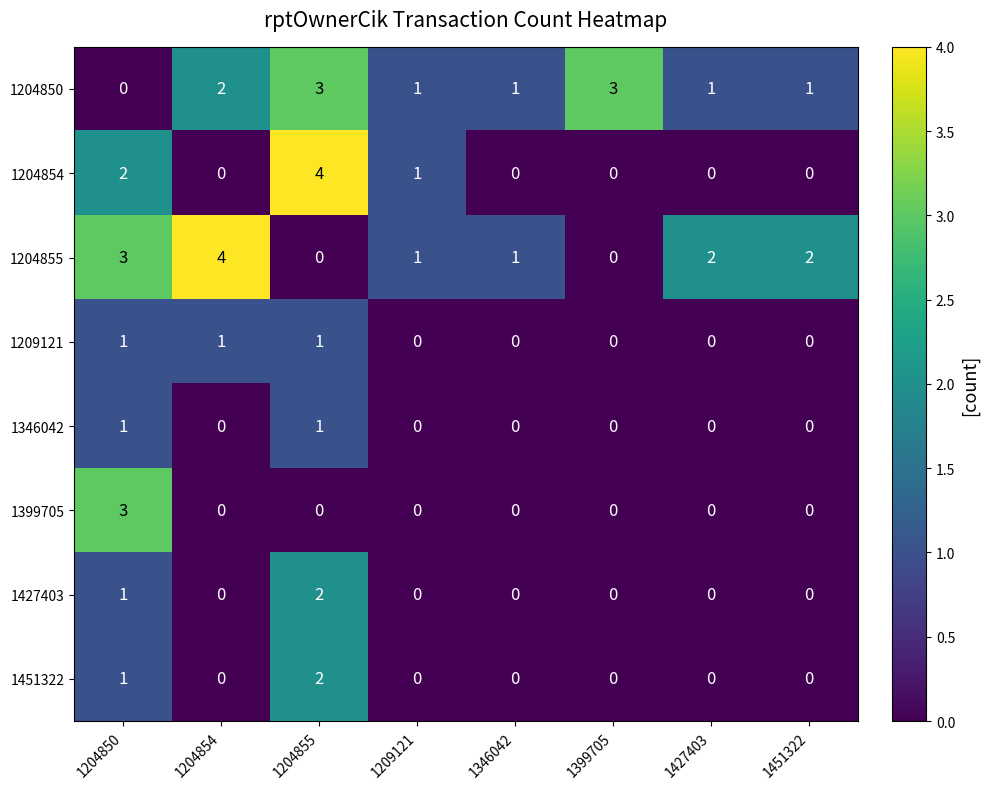

How many distinct data groups are displayed?

8